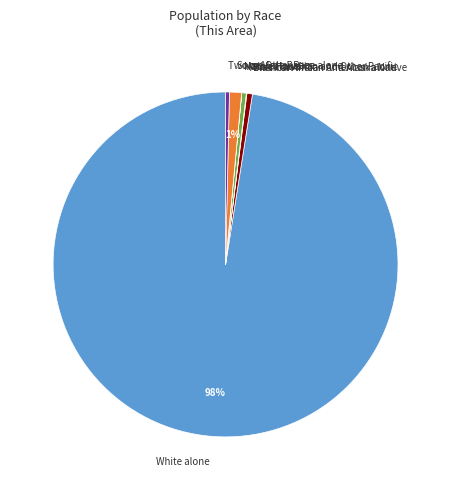

Which category has the biggest portion of the pie?

White alone